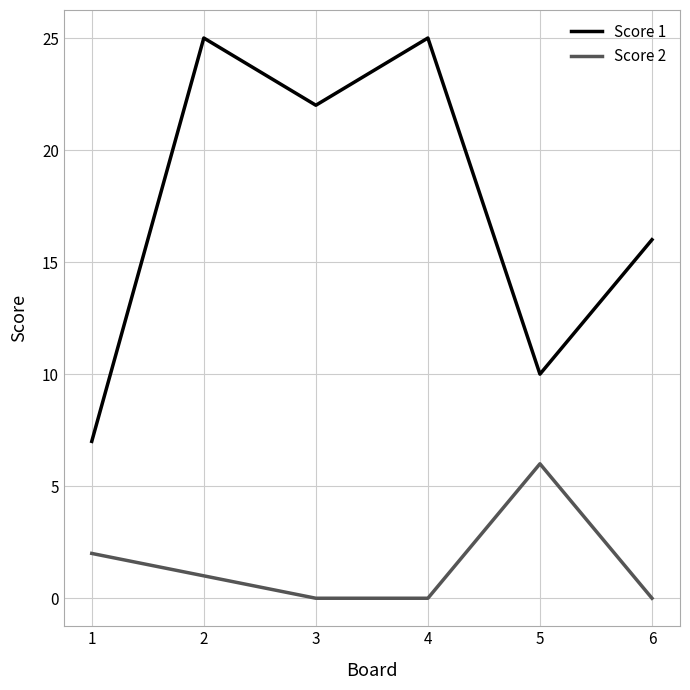

Reading left to right, list all the values displayed in this chart.

Score 1: 7	25	22	25	10	16
Score 2: 2	1	0	0	6	0